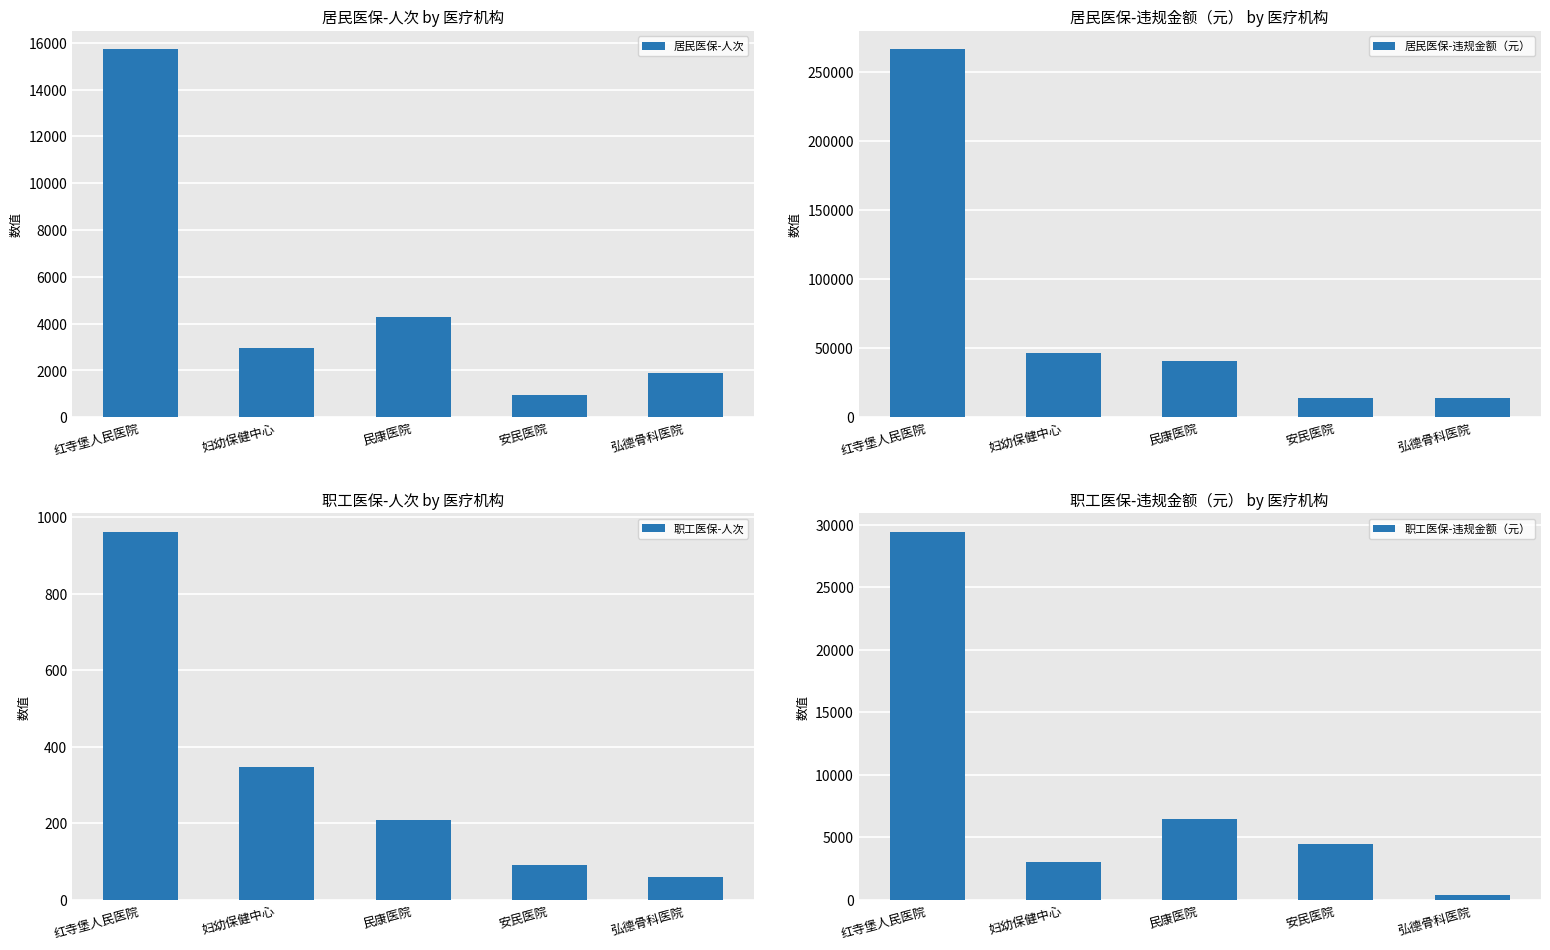

Is the value of 职工医保-违规金额（元） at 妇幼保健中心 greater than the value of 职工医保-人次 at 弘德骨科医院?

Yes